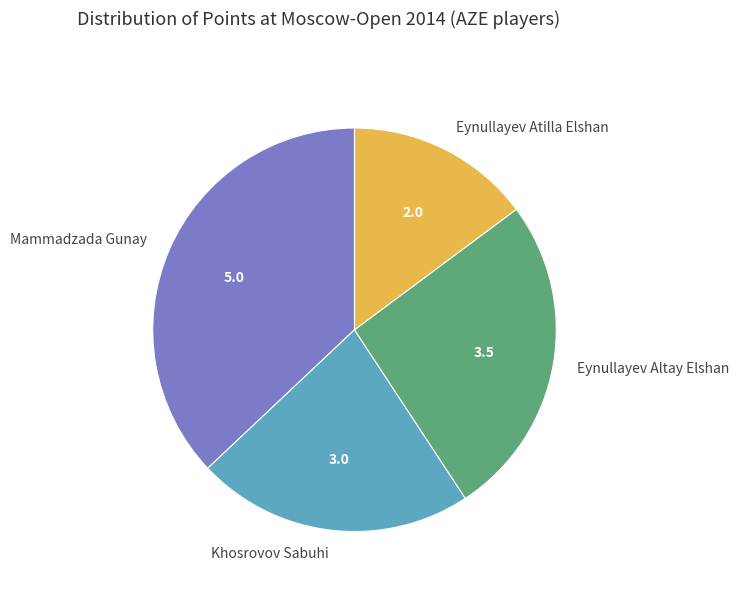

True or false: Eynullayev Altay Elshan accounts for 40% of the total.

False